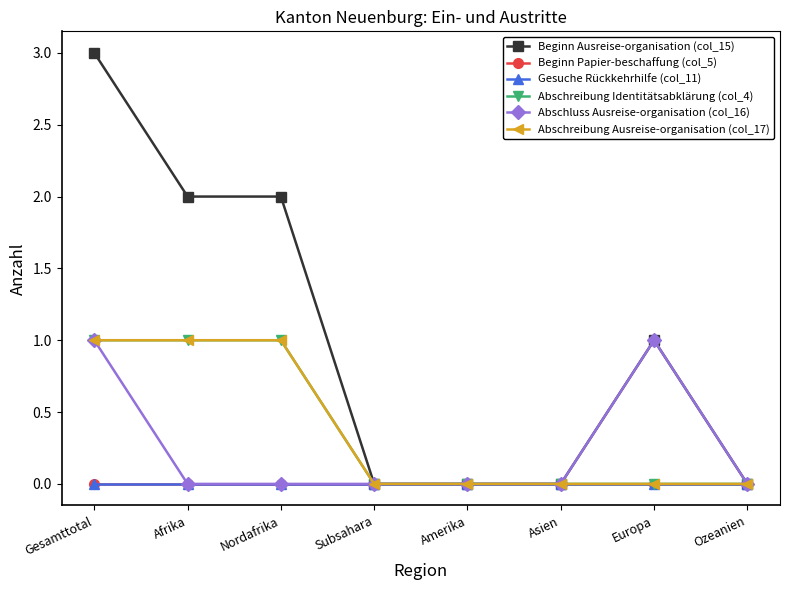

The value of Abschreibung Ausreise-organisation (col_17) at Nordafrika is 1. True or false?

True